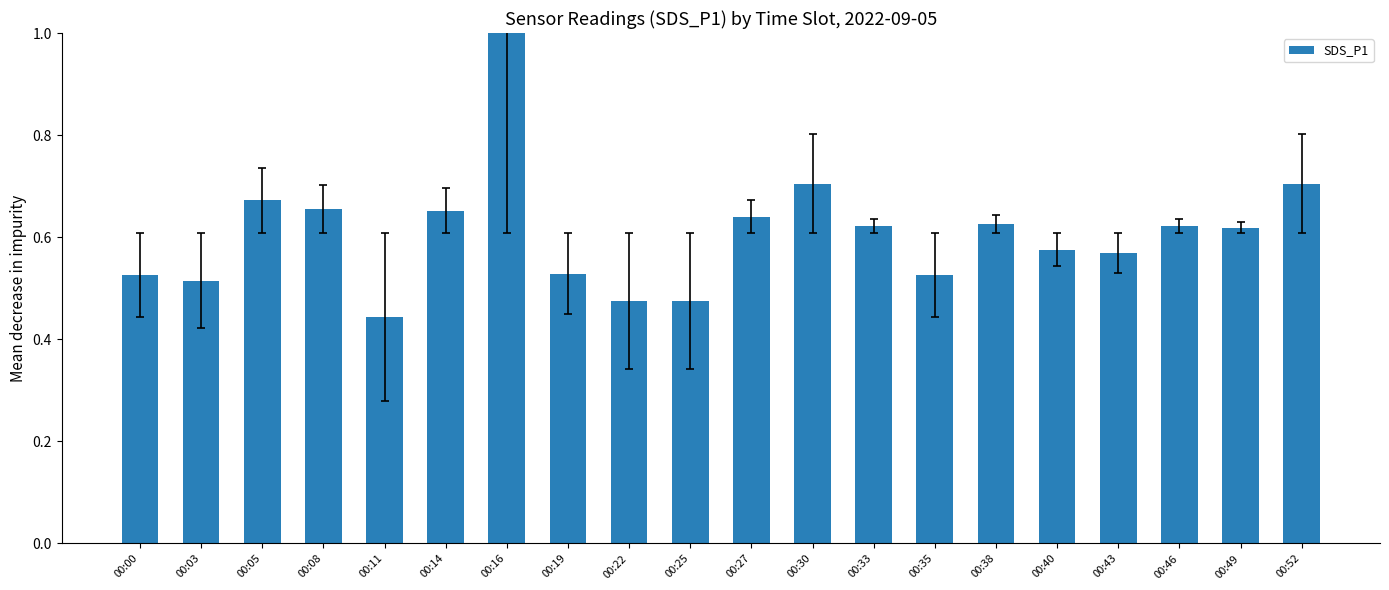

The value at 00:30 is 0.3. True or false?

False